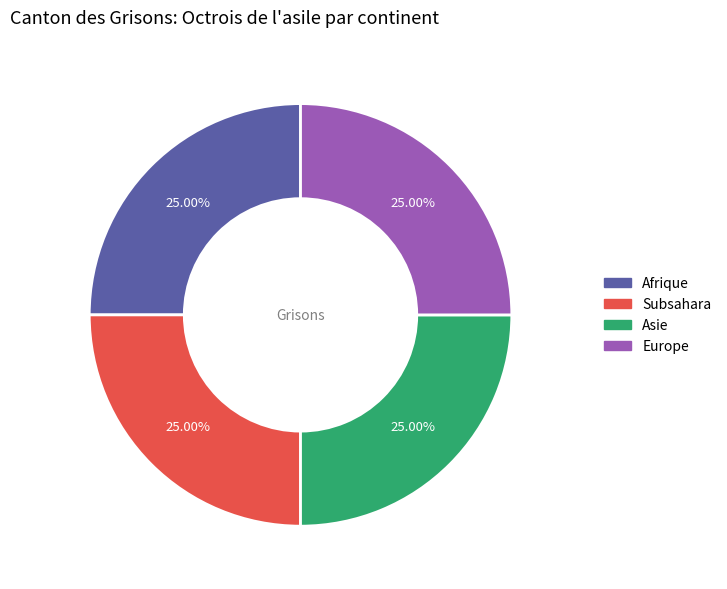

Does Europe account for over 50% of the chart?

No